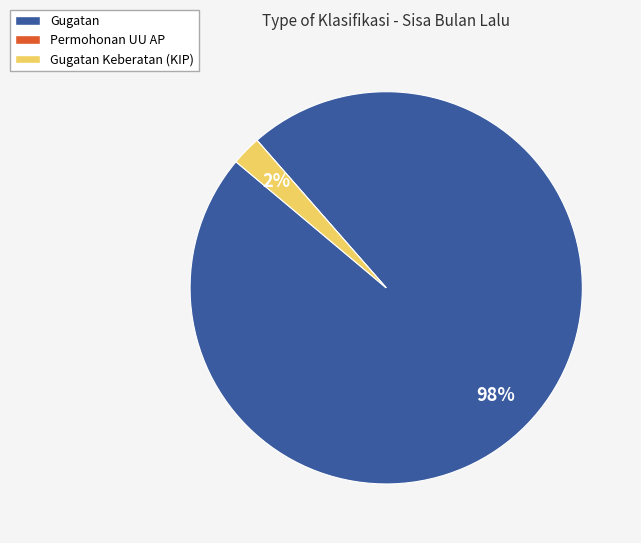

To the nearest percent, what portion does Gugatan Keberatan (KIP) represent?

2%